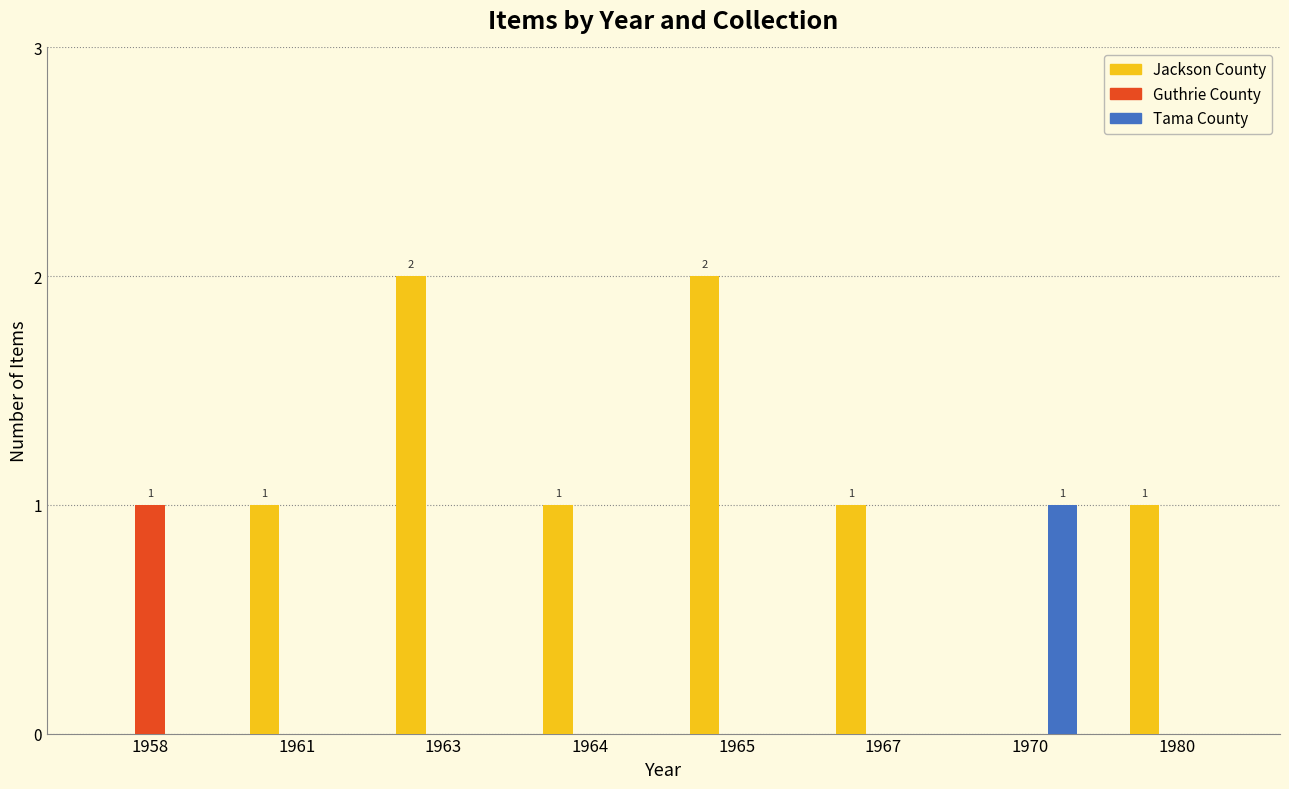

Reading left to right, what are all the values shown in this chart?

Jackson County: 0	1	2	1	2	1	0	1
Guthrie County: 1	0	0	0	0	0	0	0
Tama County: 0	0	0	0	0	0	1	0